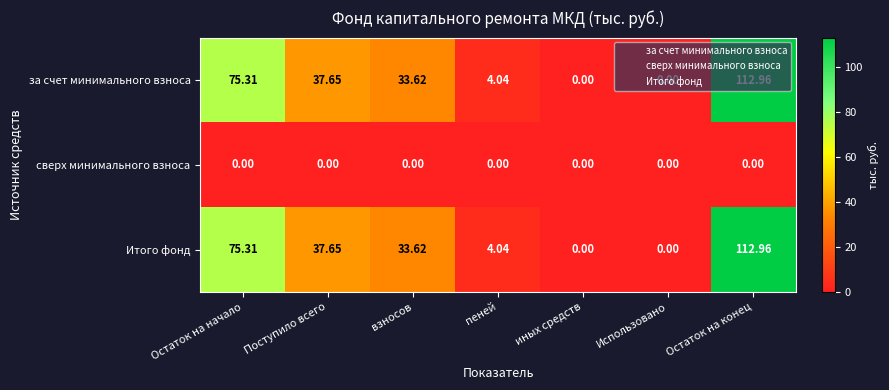

At which label is Итого фонд closest to 56?

Поступило всего